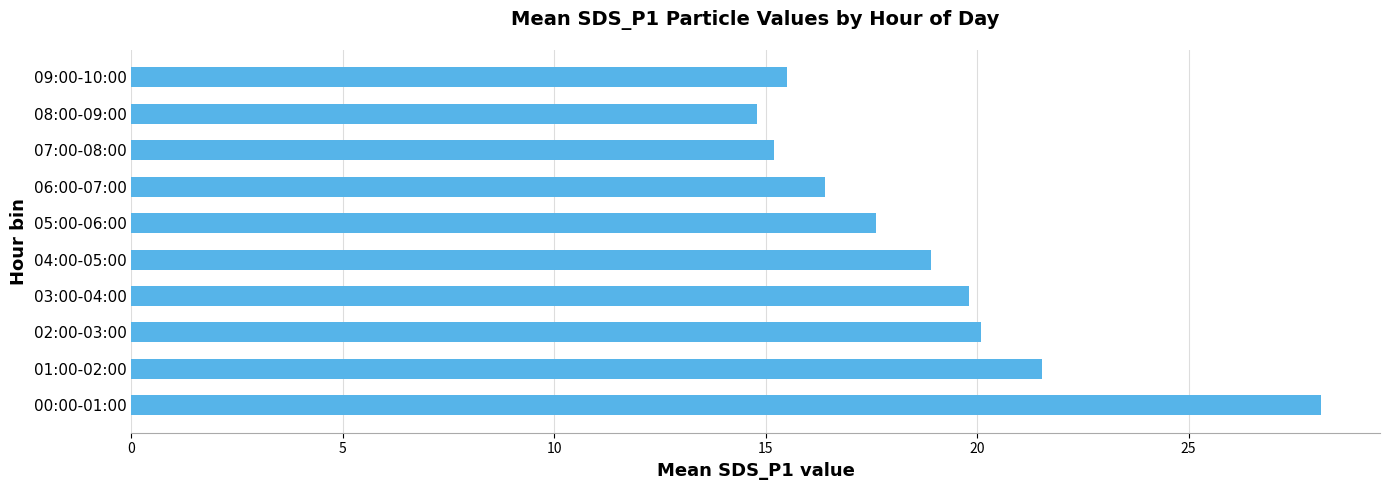

List the labels in order of value, largest first.

00:00-01:00, 01:00-02:00, 02:00-03:00, 03:00-04:00, 04:00-05:00, 05:00-06:00, 06:00-07:00, 09:00-10:00, 07:00-08:00, 08:00-09:00